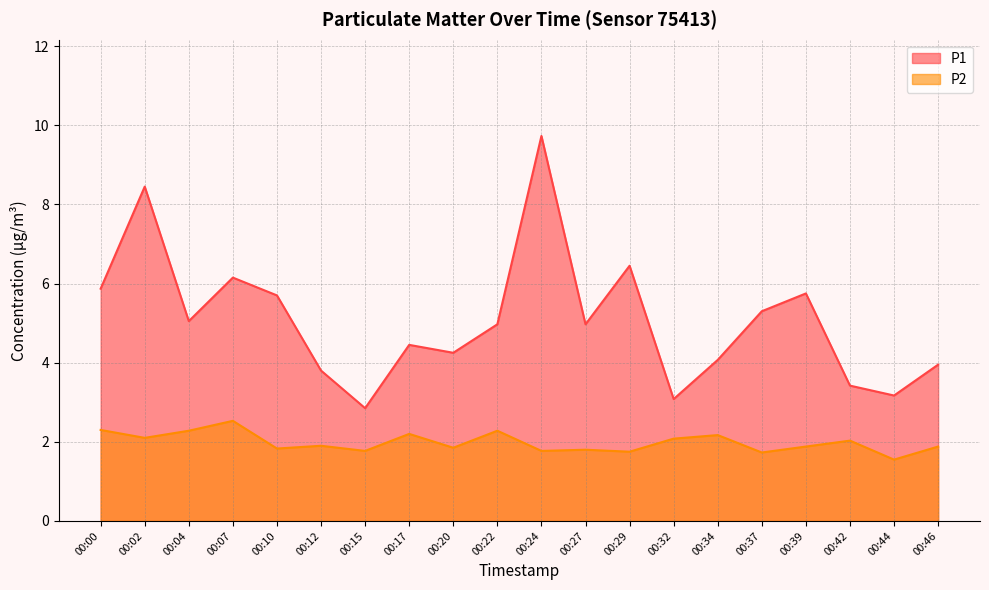

True or false: P2 and P1 intersect in this chart.

False